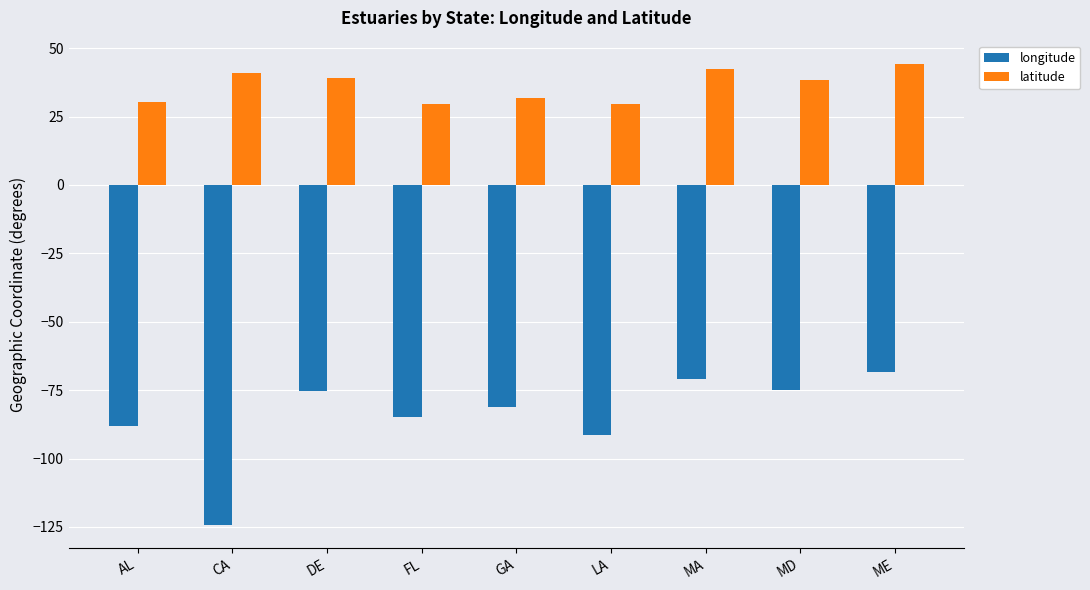

True or false: longitude has a value of -100.3 at MA.

False